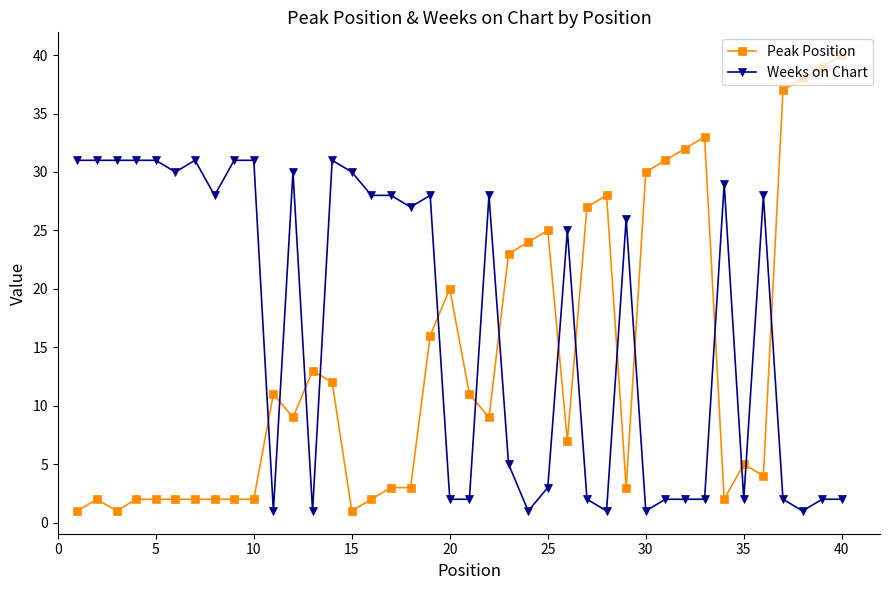

Reading left to right, list all the values displayed in this chart.

Peak Position: 1	2	1	2	2	2	2	2	2	2	11	9	13	12	1	2	3	3	16	20	11	9	23	24	25	7	27	28	3	30	31	32	33	2	5	4	37	38	39	40
Weeks on Chart: 31	31	31	31	31	30	31	28	31	31	1	30	1	31	30	28	28	27	28	2	2	28	5	1	3	25	2	1	26	1	2	2	2	29	2	28	2	1	2	2